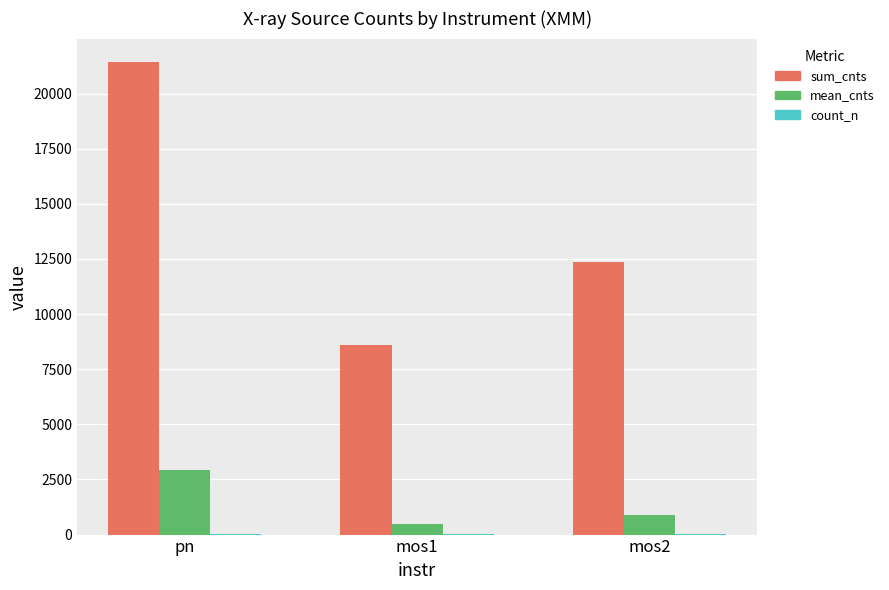

At which label does sum_cnts reach its peak?

pn